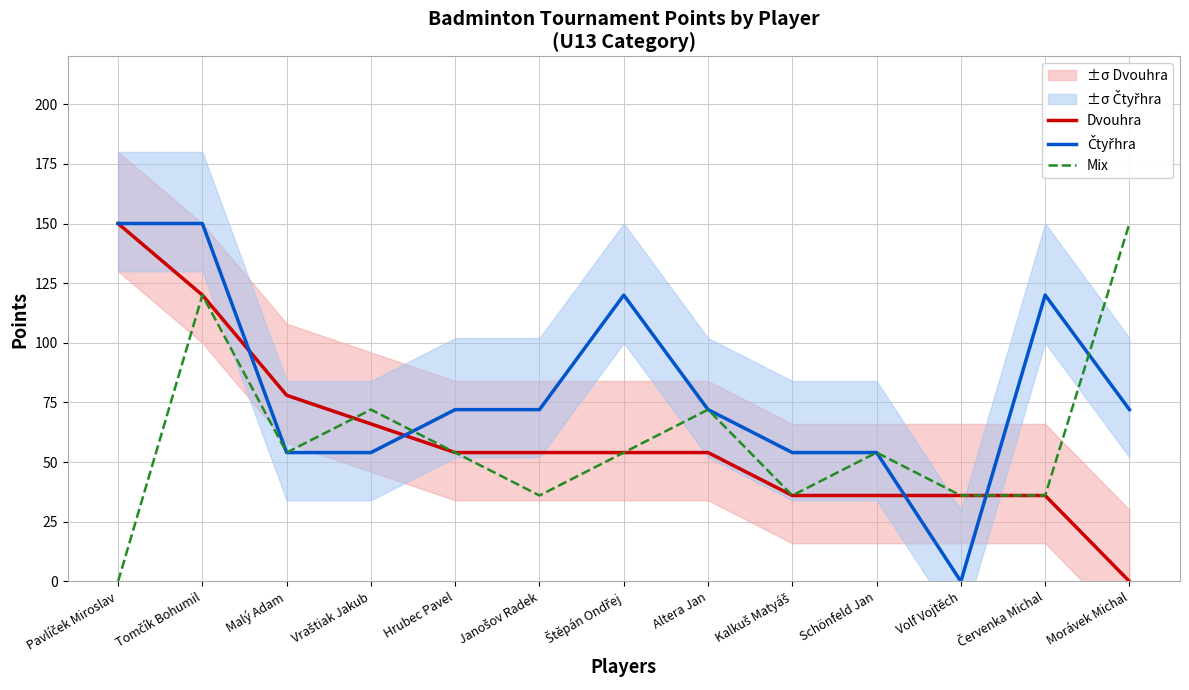

What is the spread (max minus min) of values at Malý Adam?

24